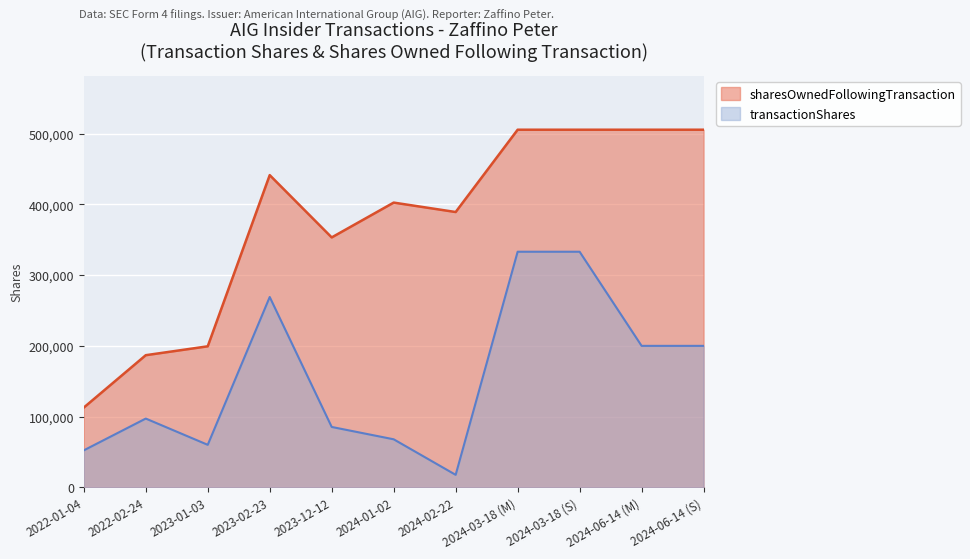

What is the value of the transactionShares point at the 2nd from the left?

97267